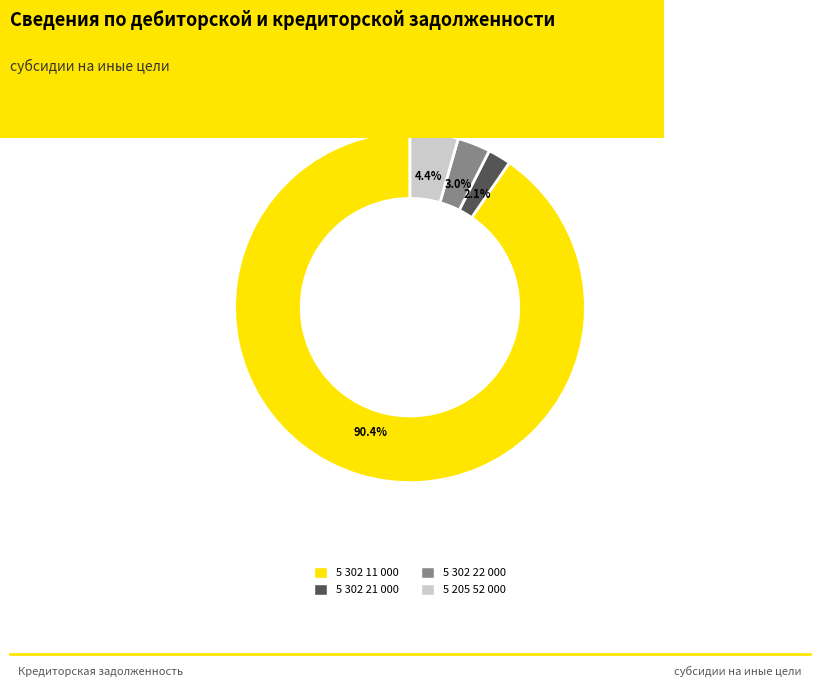

Rank the categories by value from highest to lowest.

5 302 11 000, 5 205 52 000, 5 302 22 000, 5 302 21 000